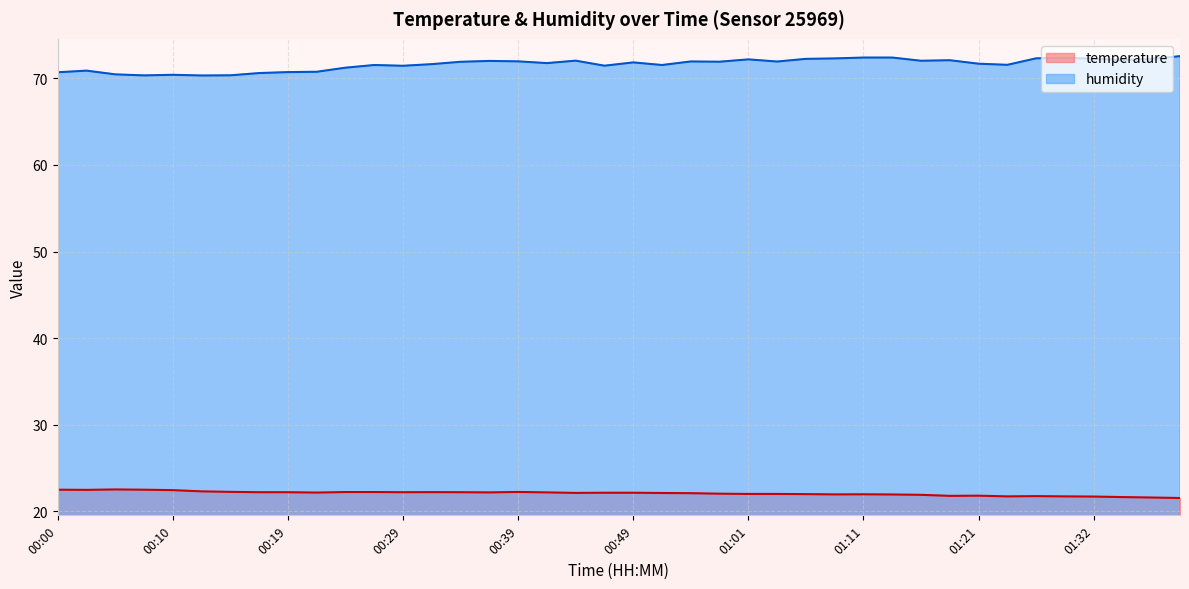

True or false: temperature has a value of 37.2 at 00:24.

False